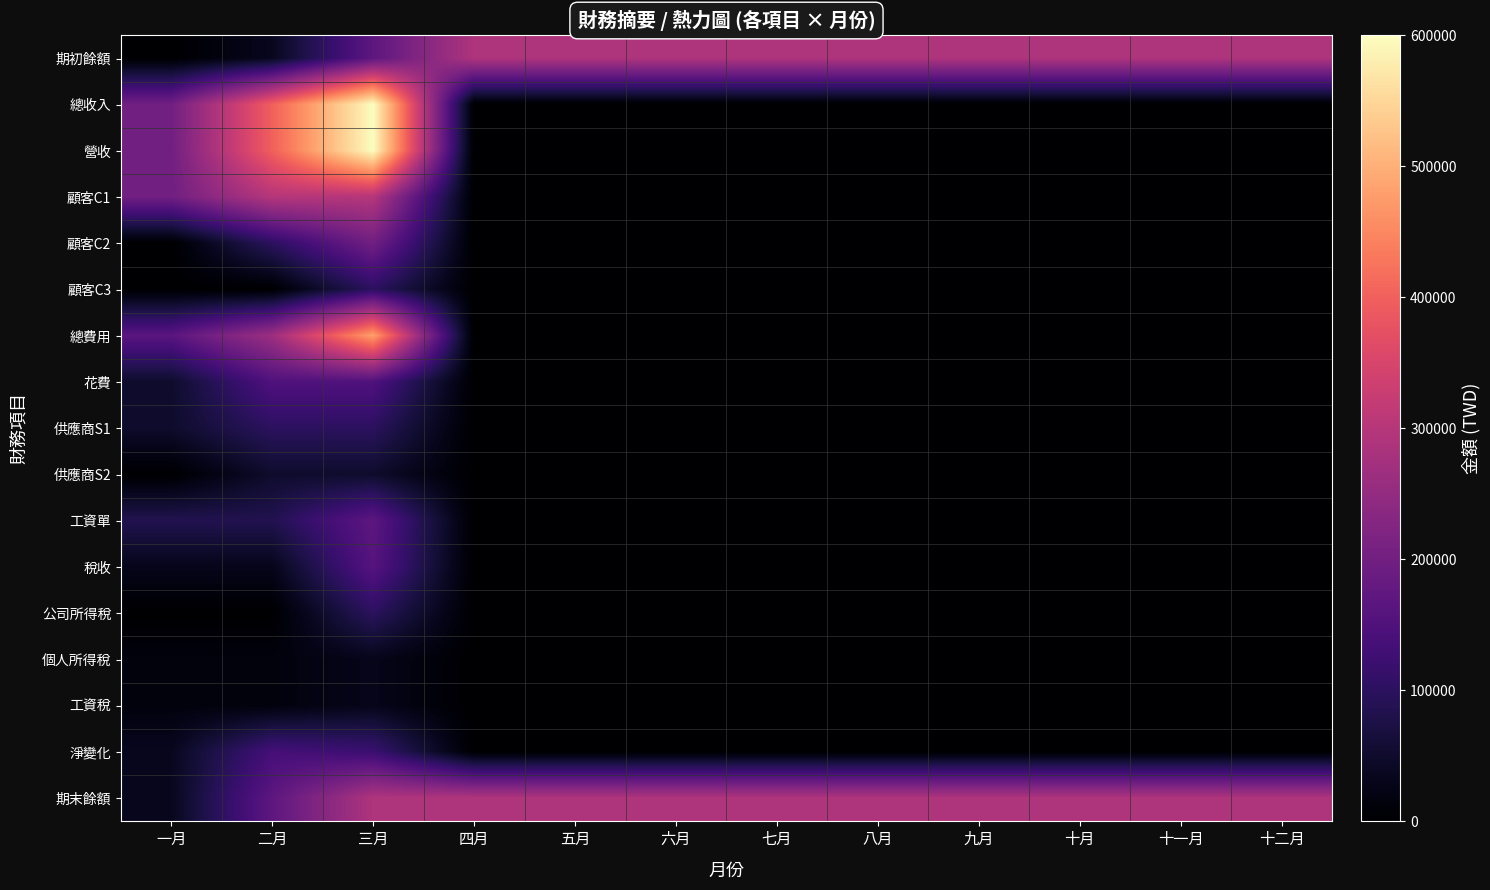

What is the total value across all series at 十月?

580000